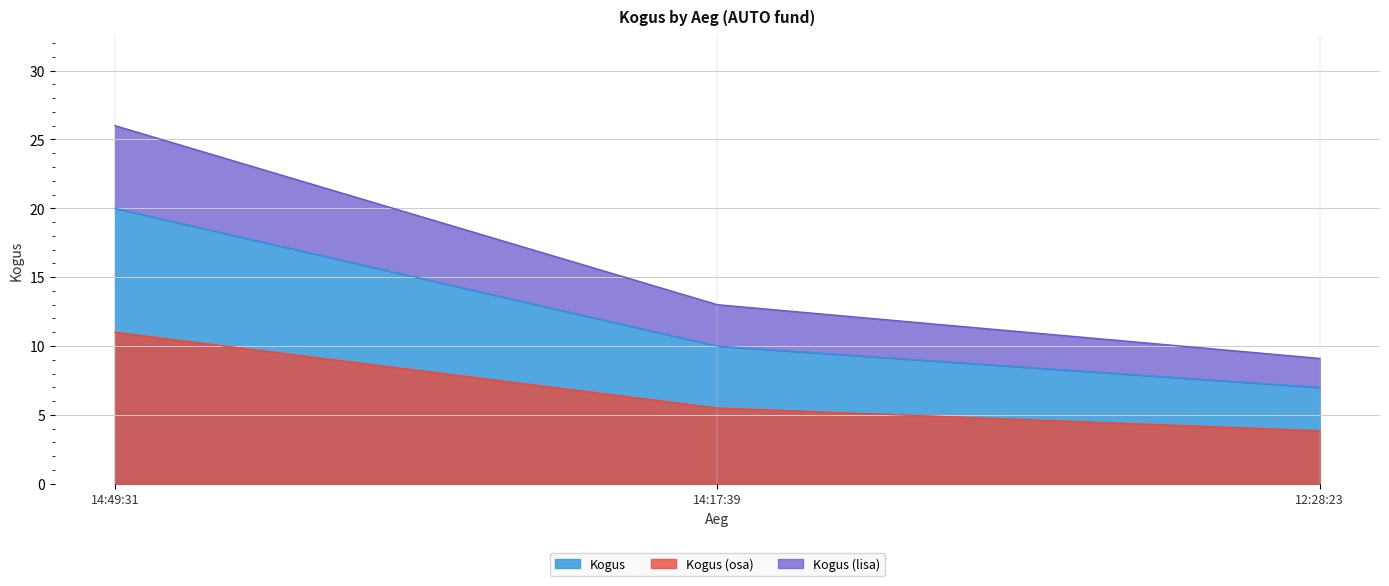

What is the ratio of the value at 14:17:39 to the value at 12:28:23?

1.4